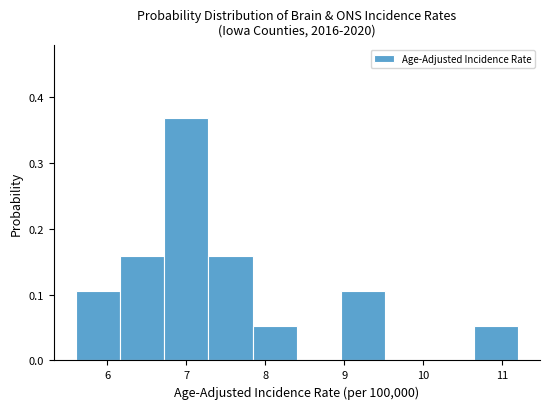

Reading left to right, transcribe this chart: for each bar, give the range it covers on the x-axis and its height. Neither the bar edges nor the heights are printed on the chart, so give them approximately, as read against the axes.

5.60 to 6.16: 0.11
6.16 to 6.72: 0.16
6.72 to 7.28: 0.37
7.28 to 7.84: 0.16
7.84 to 8.40: 0.05
8.40 to 8.96: 0
8.96 to 9.52: 0.11
9.52 to 10.08: 0
10.08 to 10.64: 0
10.64 to 11.20: 0.05